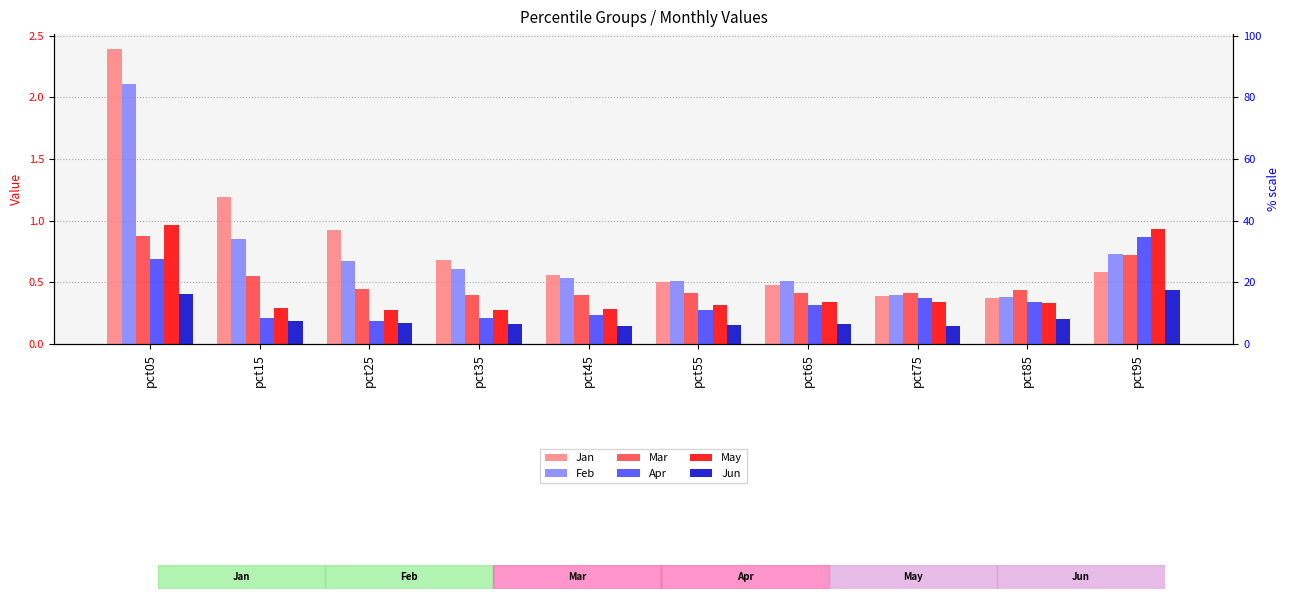

How many distinct data groups are displayed?

6